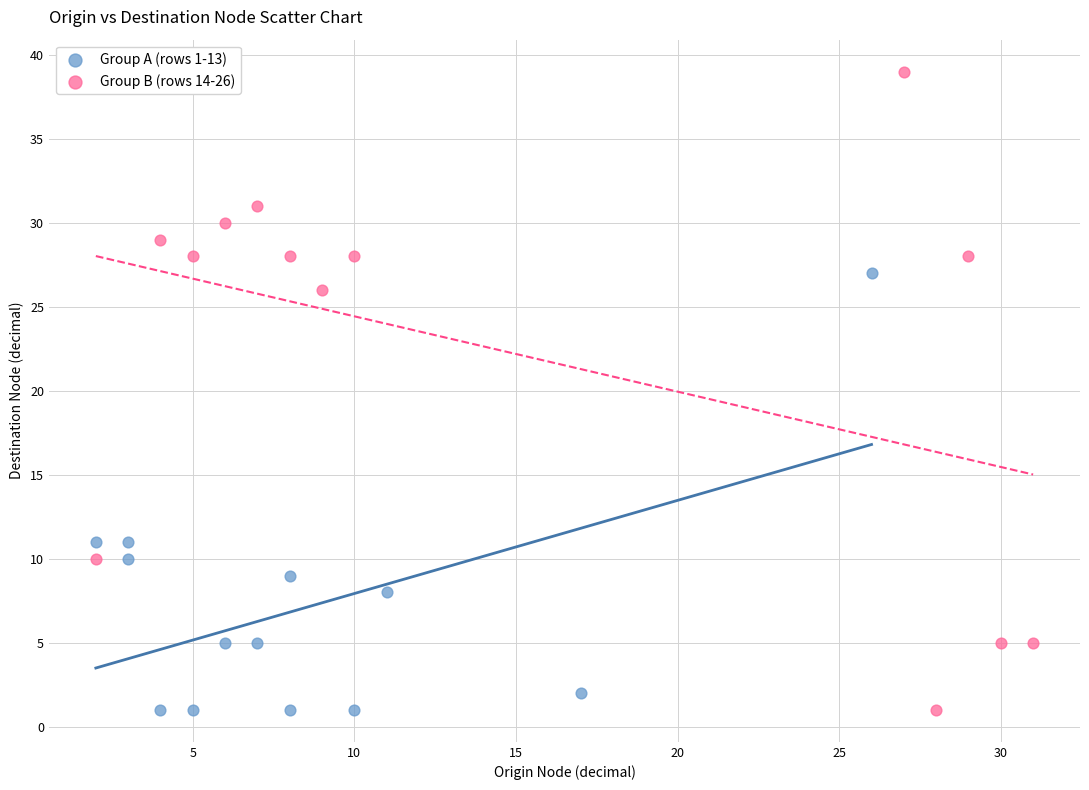

Which series reaches the maximum Y coordinate?

Group B (rows 14-26)